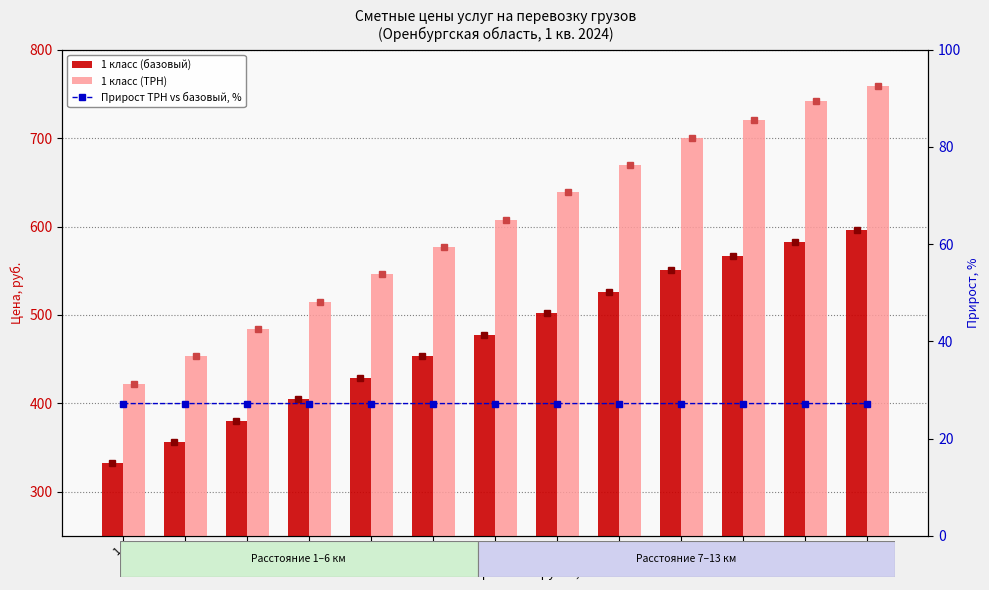

Rank the series at 1 from lowest to highest value.

Прирост ТРН vs базовый, %, 1 класс (базовый), 1 класс (ТРН)